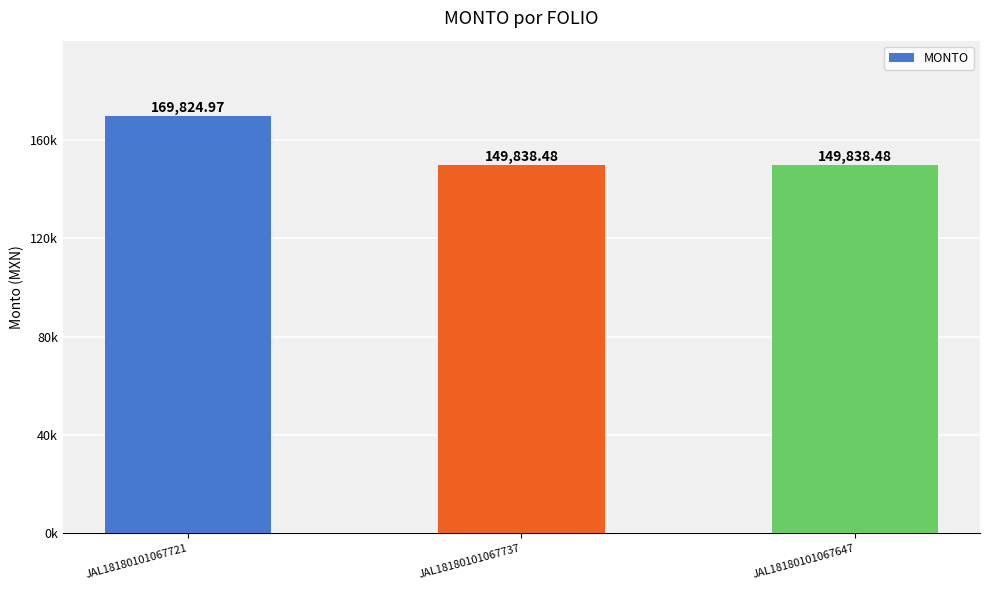

Are the bars horizontal?

No